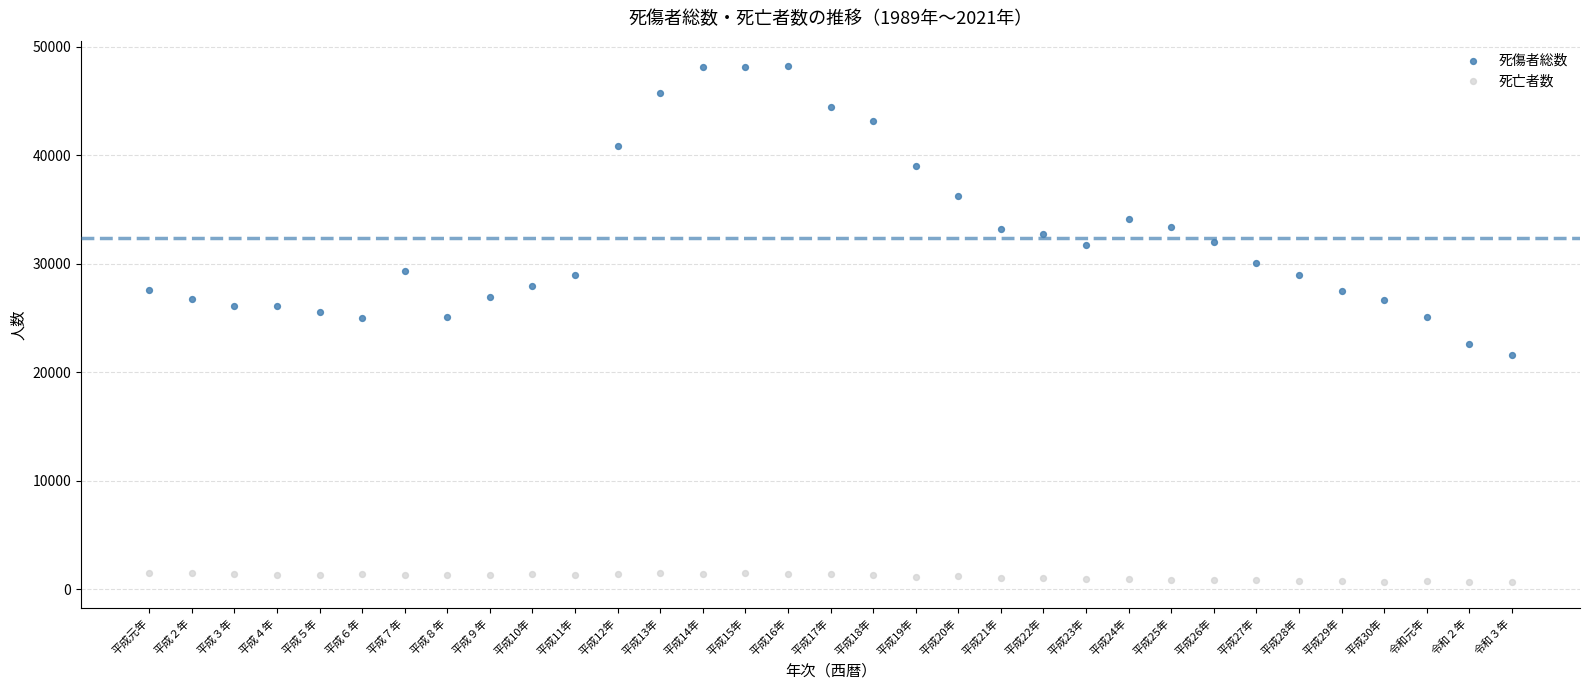

Which series contains the lowest Y value?

死亡者数